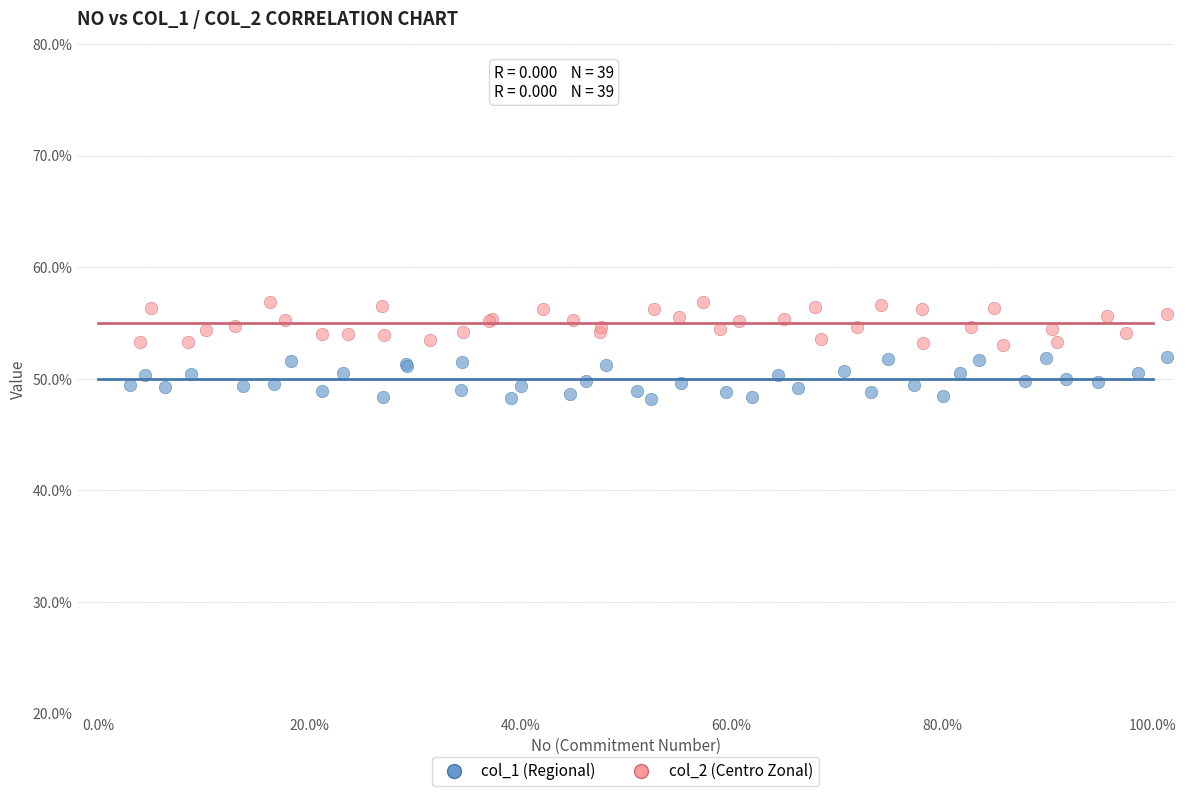

Which series contains the highest Y value?

col_2 (Centro Zonal)